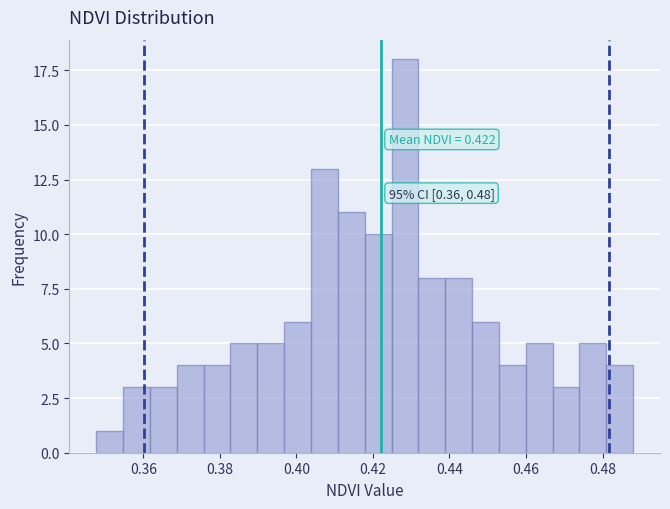

Around what value on the x-axis is the tallest bar? Give the approximate position of its centre, as read against the axis.

0.428